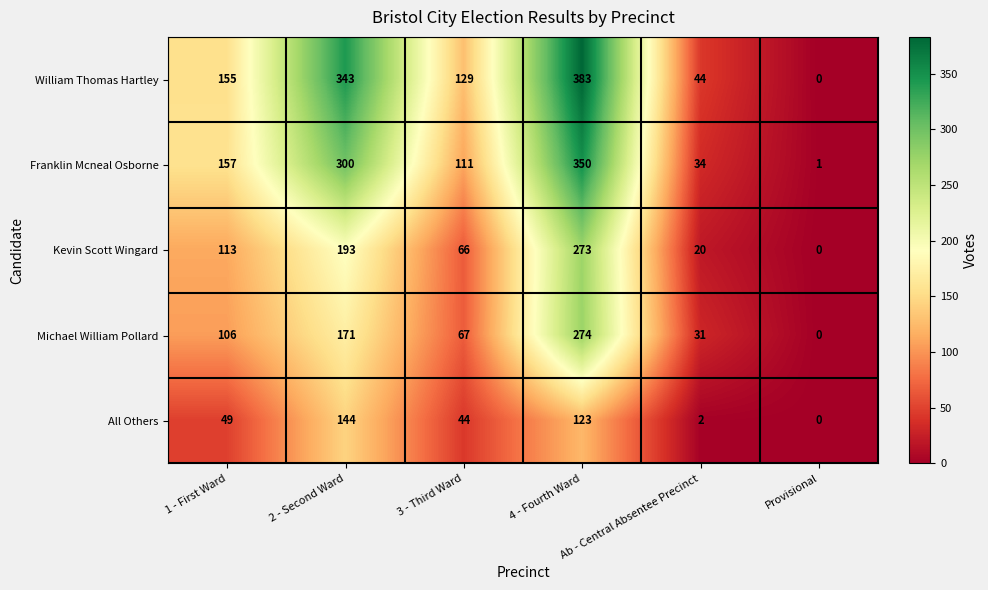

List the series in order of their peak value, highest first.

William Thomas Hartley, Franklin Mcneal Osborne, Michael William Pollard, Kevin Scott Wingard, All Others